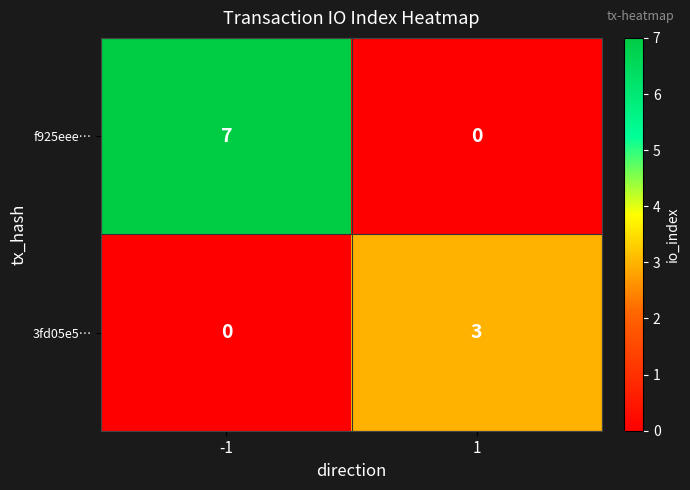

Reading left to right, what are all the values shown in this chart?

f925eee…: 7	0
3fd05e5…: 0	3